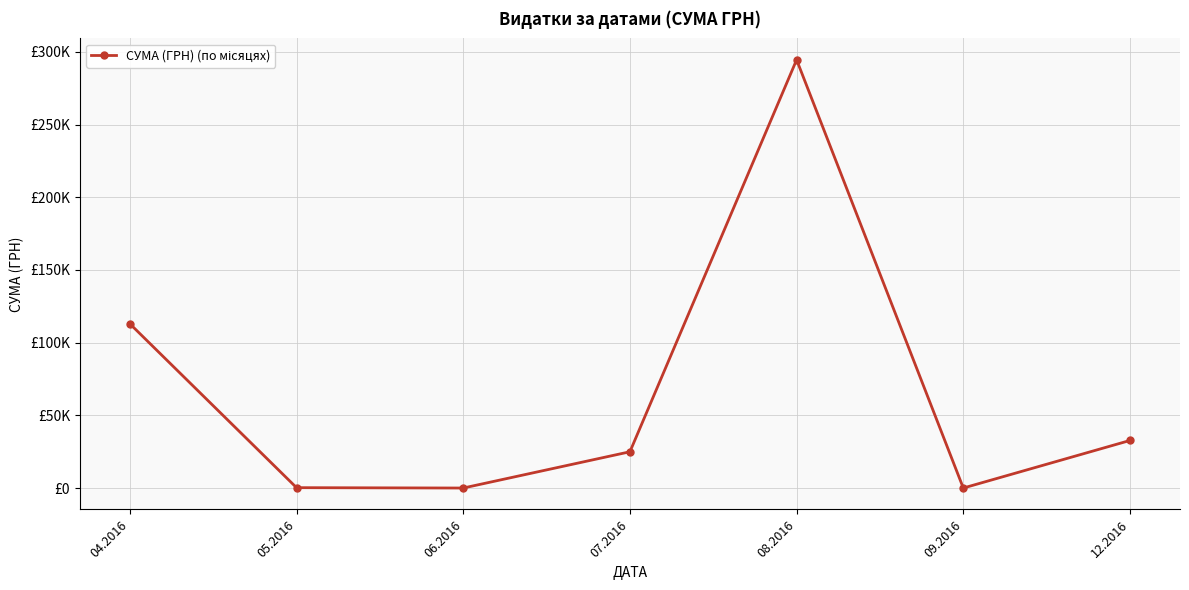

Is this an area chart (filled region under the line)?

No